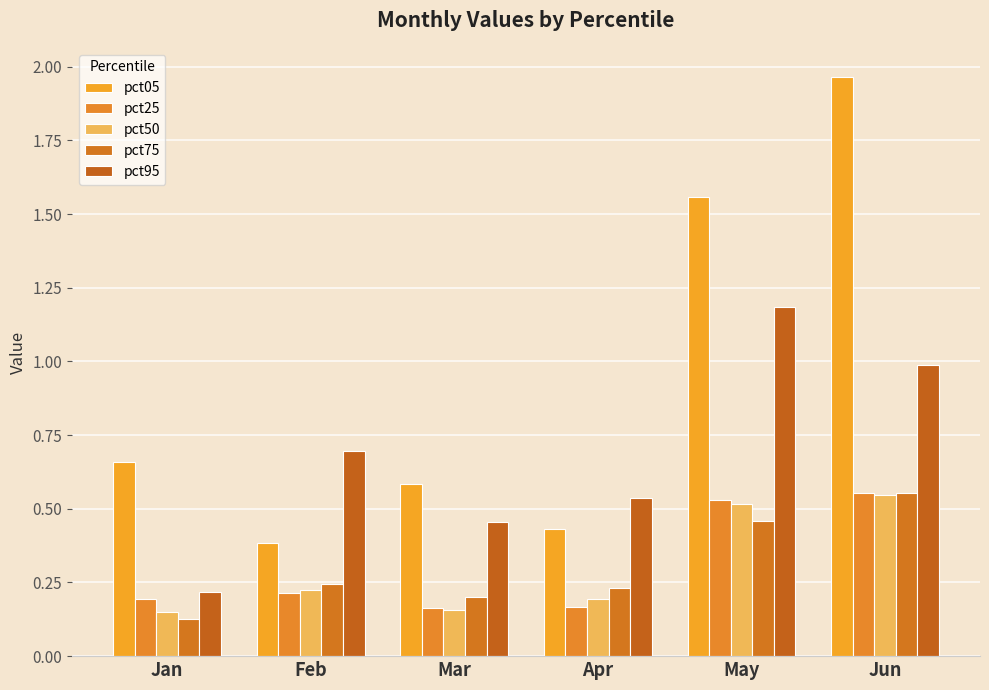

The value of pct05 at Apr is 0.4. True or false?

True